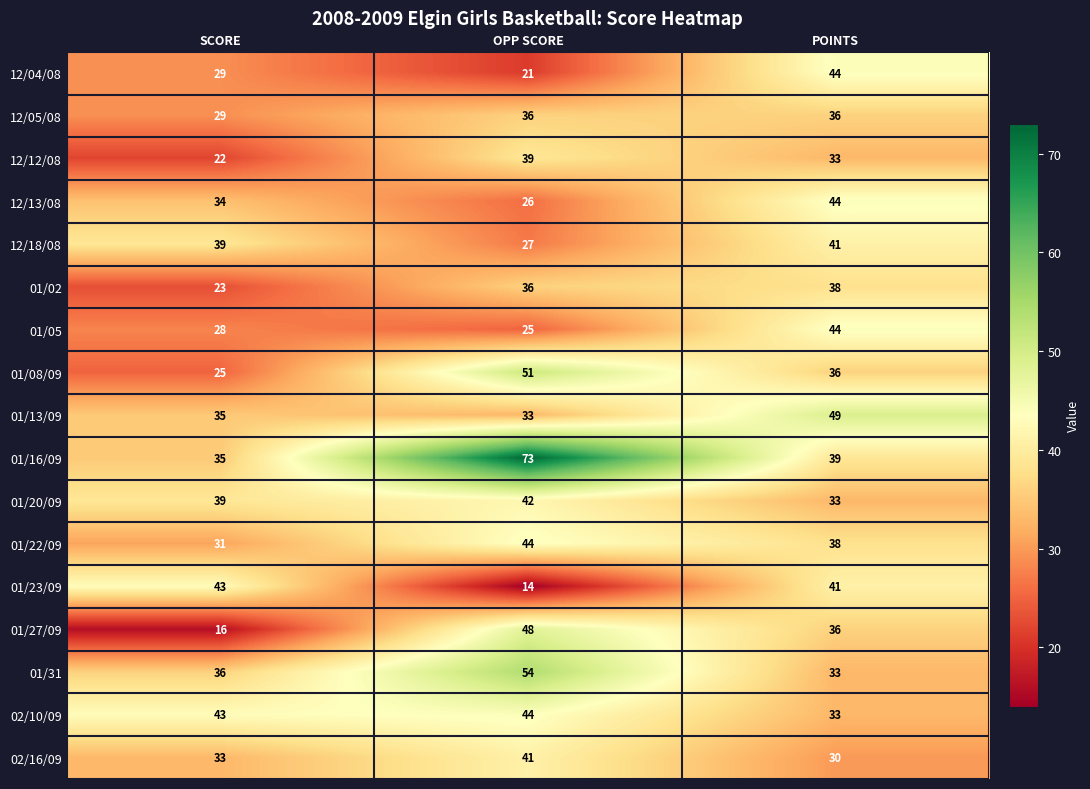

At which category is the sum across all series the highest?

OPP SCORE